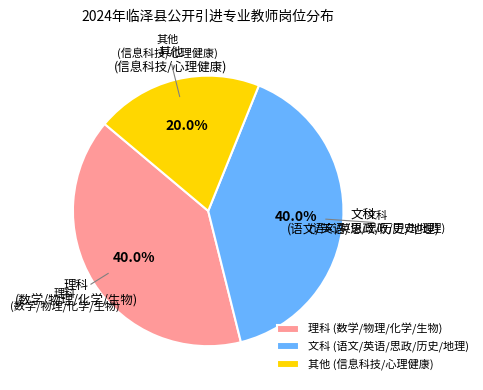

To the nearest percent, what is the difference between the largest and smallest slice percentages?

20%